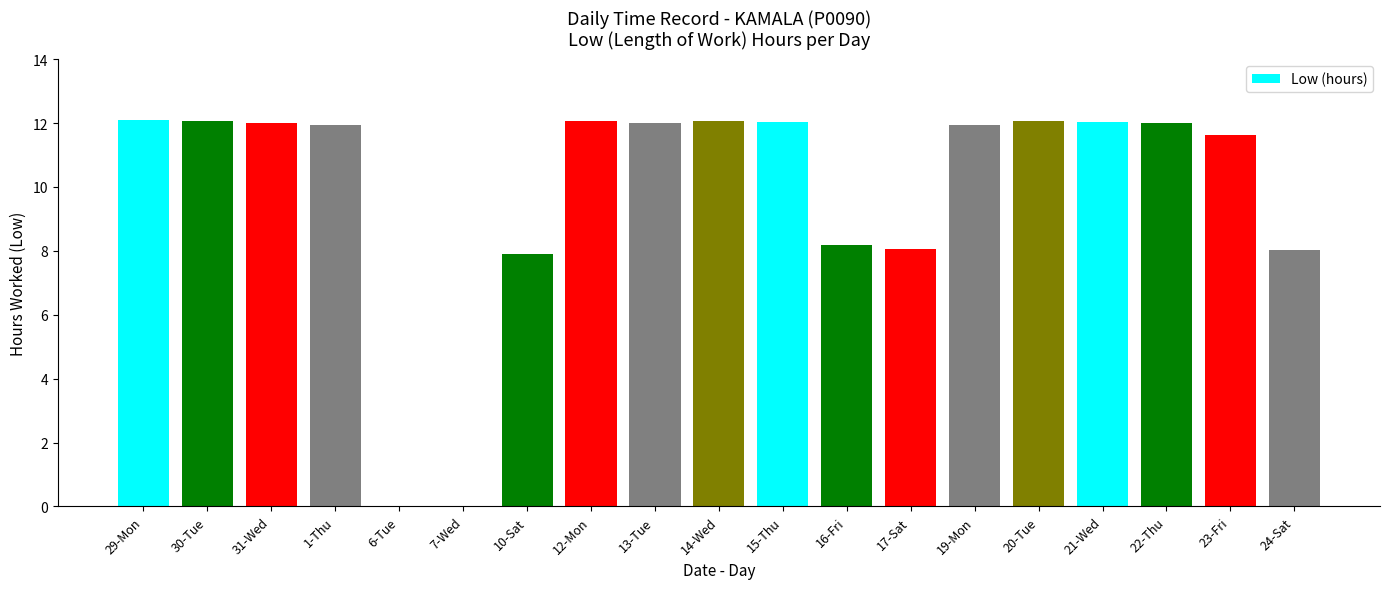

What is the sum of all values?

188.1